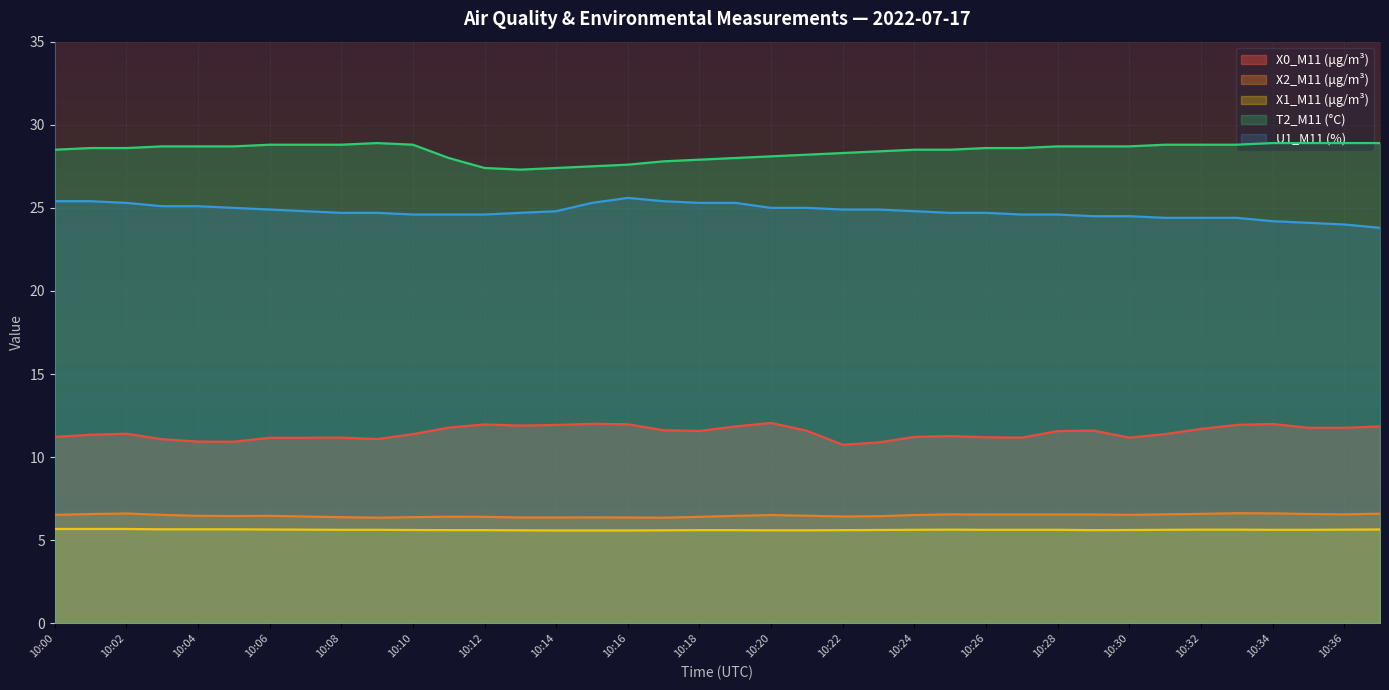

What value does the T2_M11 (°C) series have at 10:22?

28.3